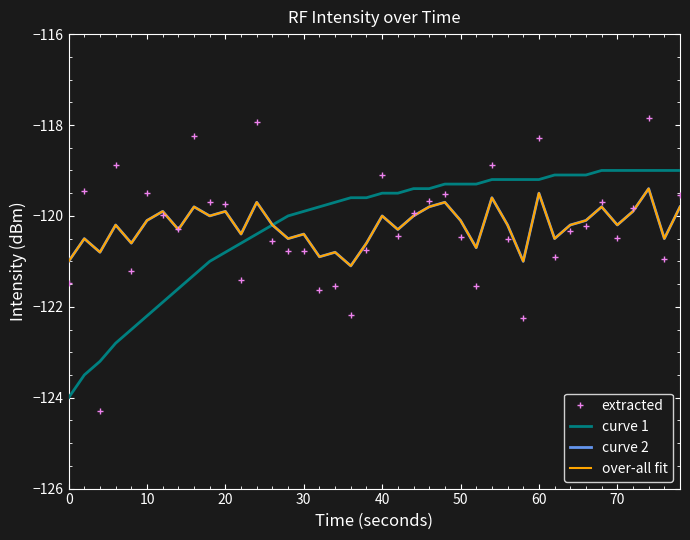

Does the chart display data point markers on the line(s)?

No